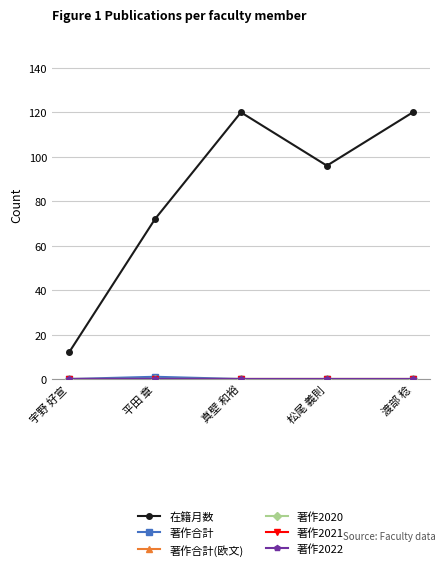

True or false: 著作合計(欧文) and 著作2021 cross at least once.

False